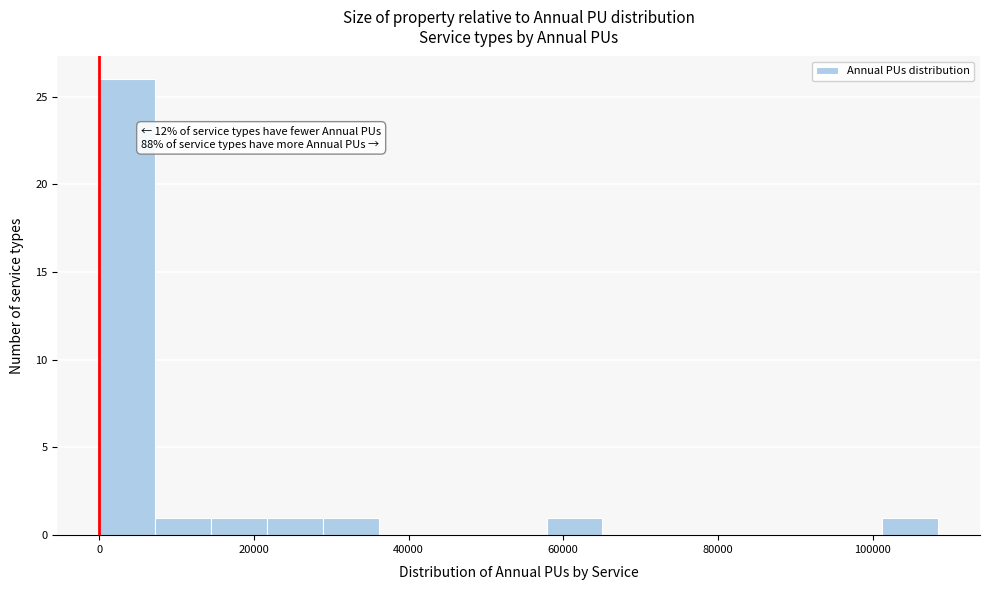

Read against the x-axis, roughly where is the centre of the tallest bar?

4000